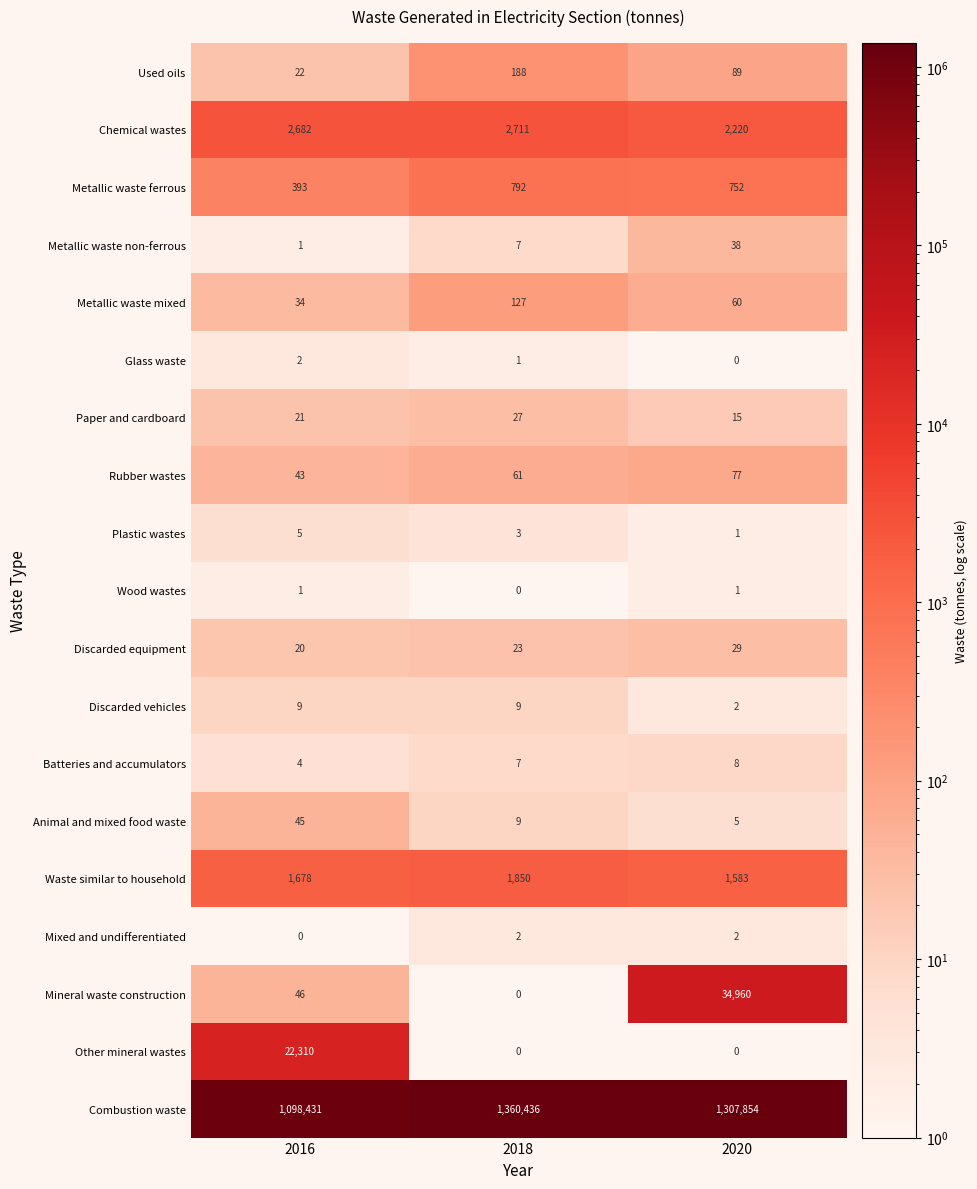

What value does the Combustion waste series have at 2016, to the nearest 100?

1098400